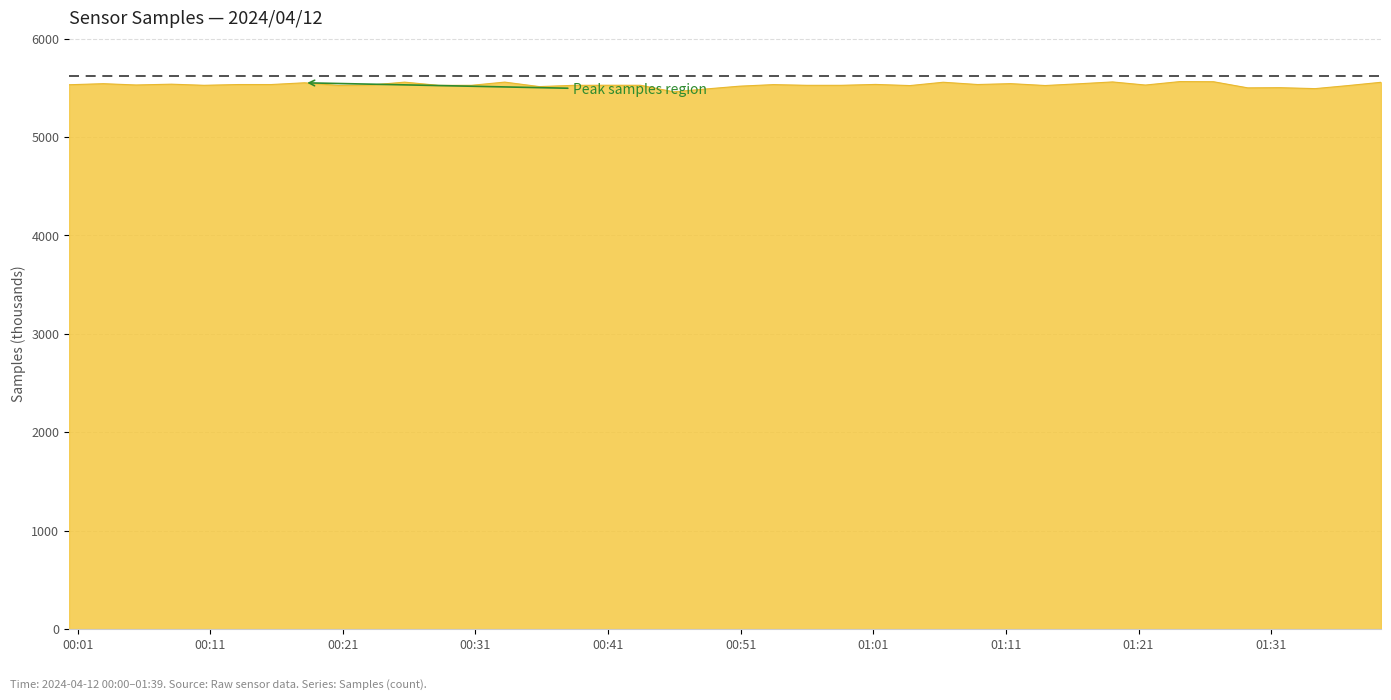

What is the greatest value displayed?

5563.1